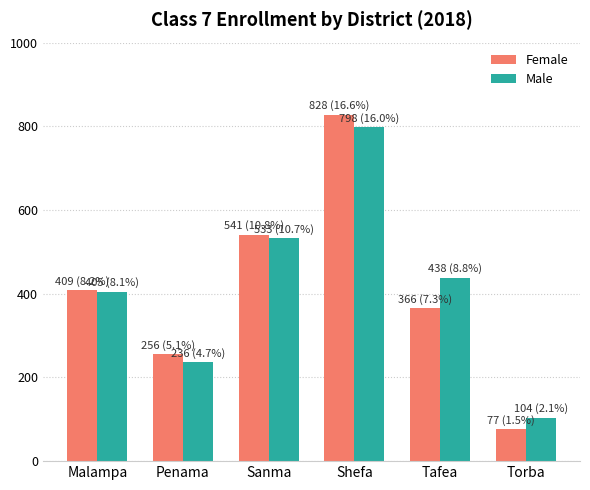

What position from the right is Penama?

5